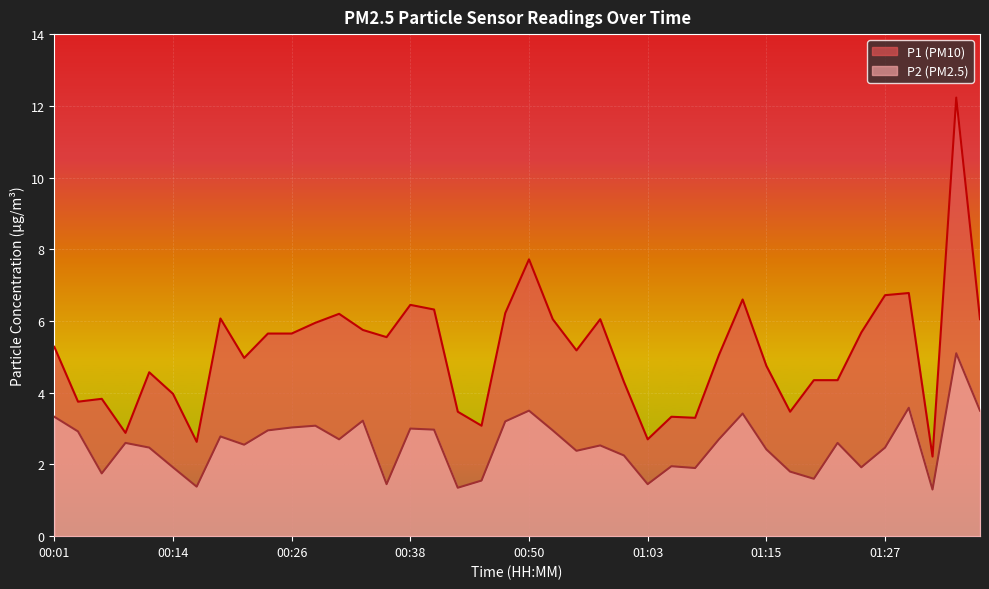

True or false: P1 and P2 intersect in this chart.

False